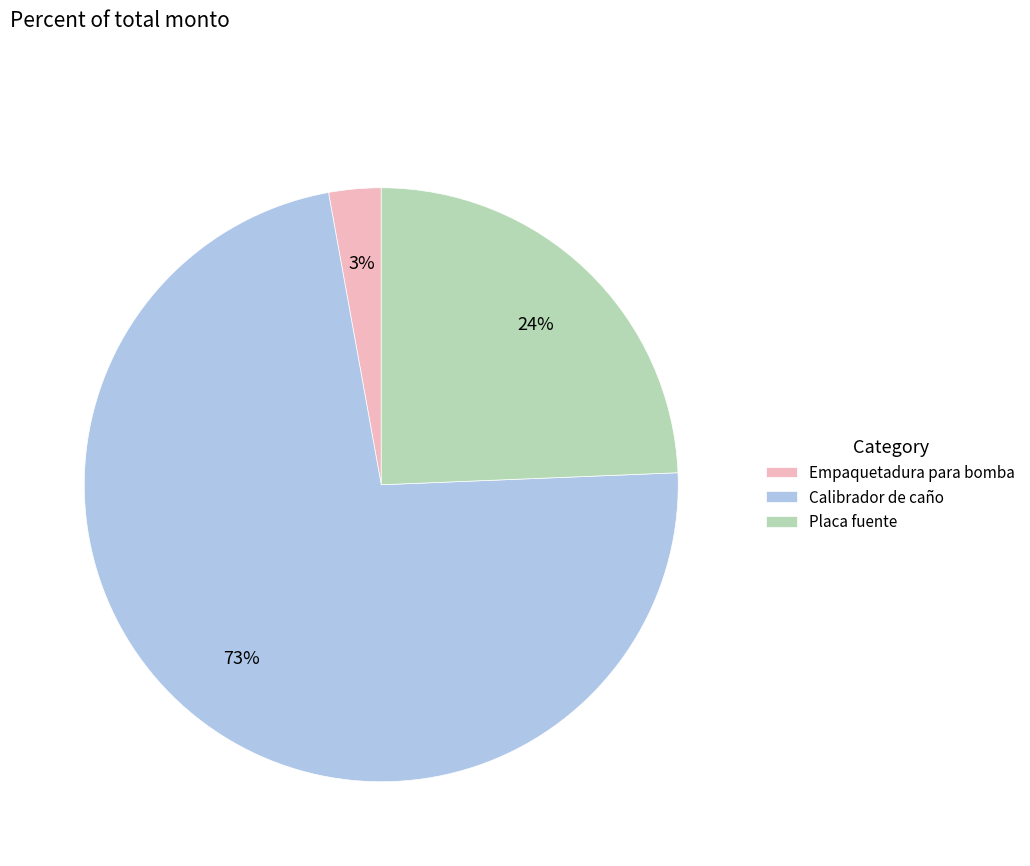

Which slice represents more than half of the pie?

Calibrador de caño